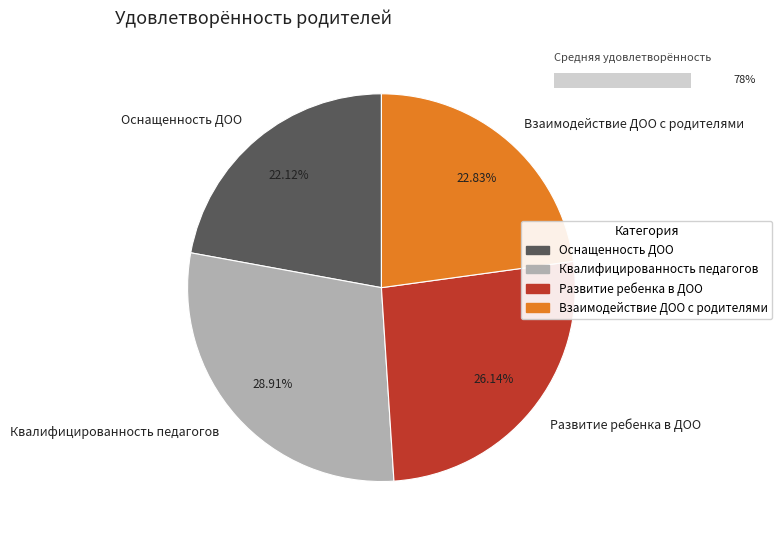

What percentage do Оснащенность ДОО and Развитие ребенка в ДОО together represent?

48.3%